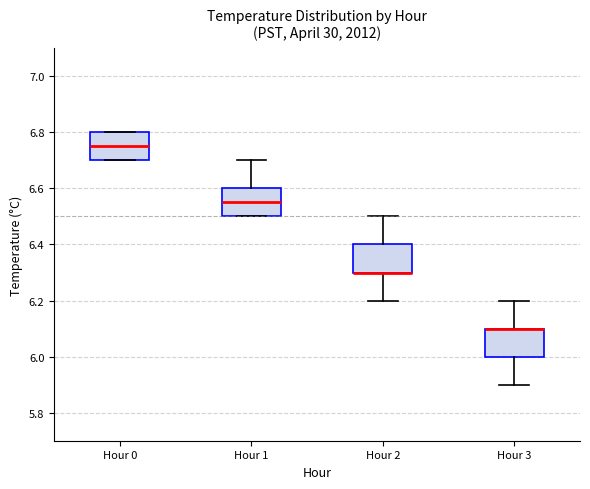

Reading left to right, transcribe this box plot: for each box, give where its median line is, the range the box spans, and where its two whiskers end, as read against the y-axis. The values are not printed on the chart, so give them approximately, as read against the axis.

Hour 0: median 6.76, box 6.70 to 6.80, whiskers 6.70 to 6.80
Hour 1: median 6.56, box 6.50 to 6.60, whiskers 6.50 to 6.70
Hour 2: median 6.30 (drawn on the box's lower edge), box 6.30 to 6.40, whiskers 6.20 to 6.50
Hour 3: median 6.10 (drawn on the box's upper edge), box 6.00 to 6.10, whiskers 5.90 to 6.20